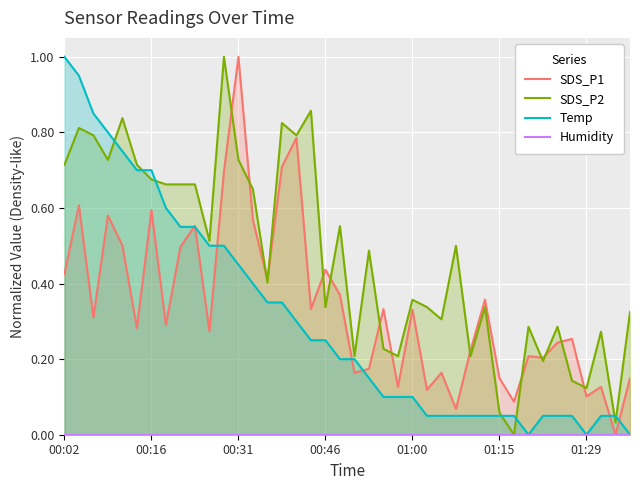

Is the value of Temp at 35 greater than the value of SDS_P2 at 22?

No